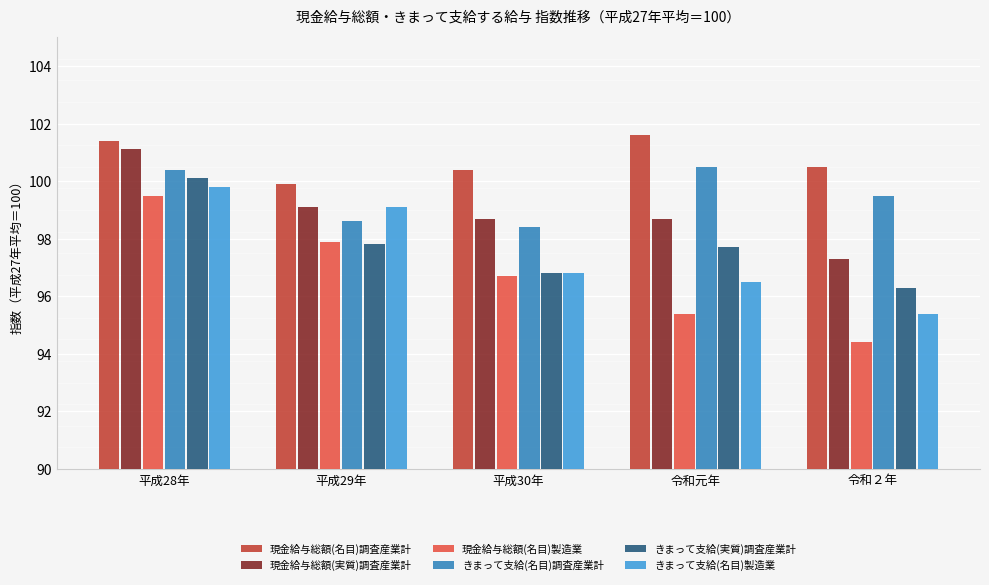

How many bars are there in each group?

6